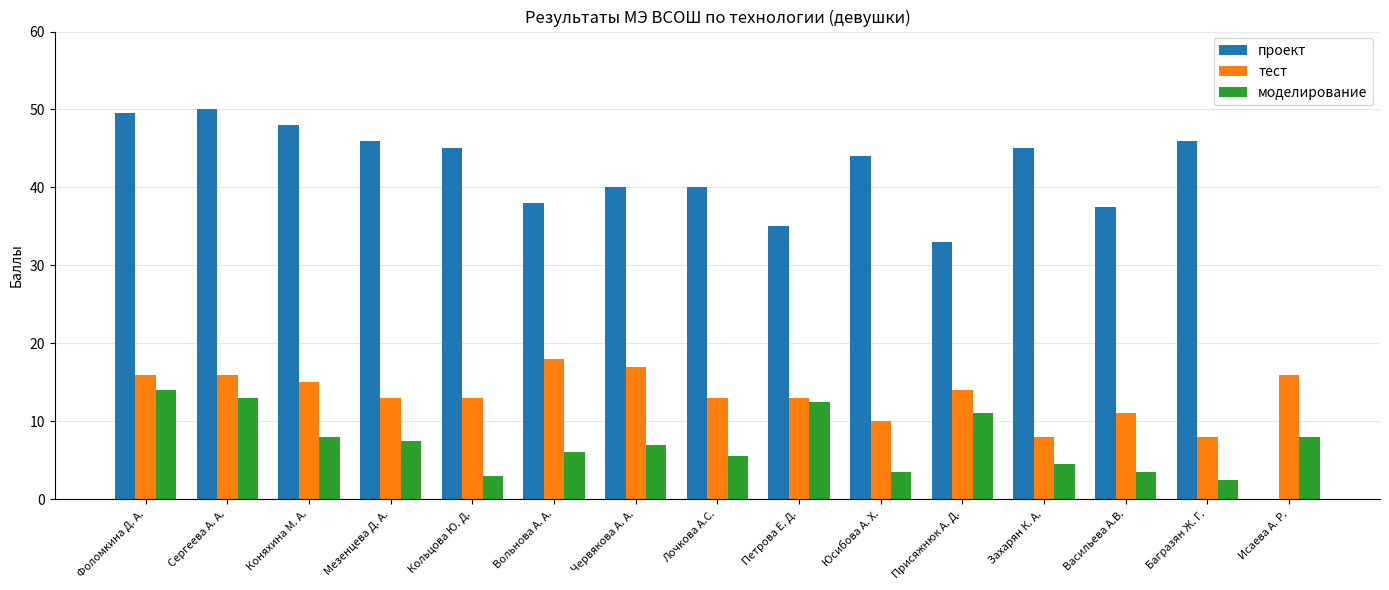

What is the maximum value for моделирование?

14.0